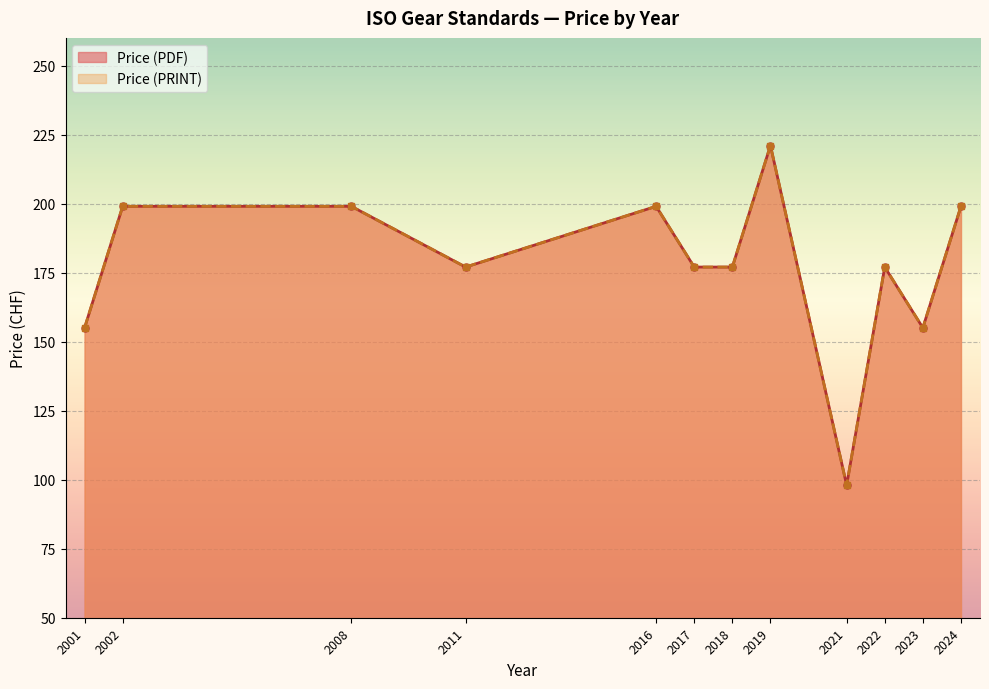

Which category has the highest value in the Price (PRINT) series?

2019